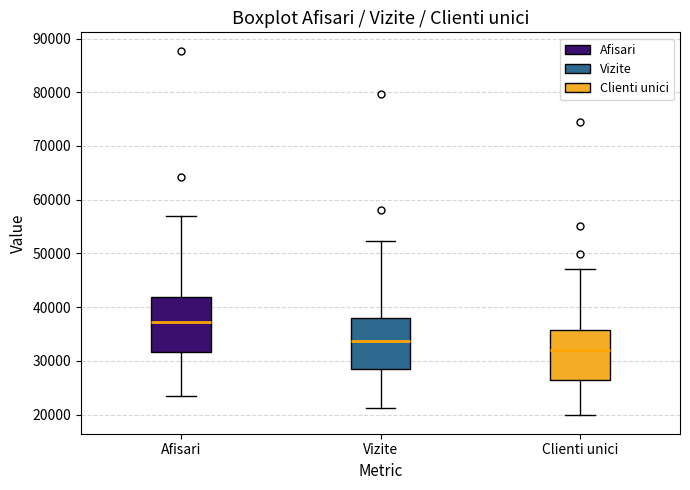

Which box's median line is the lowest?

Clienti unici